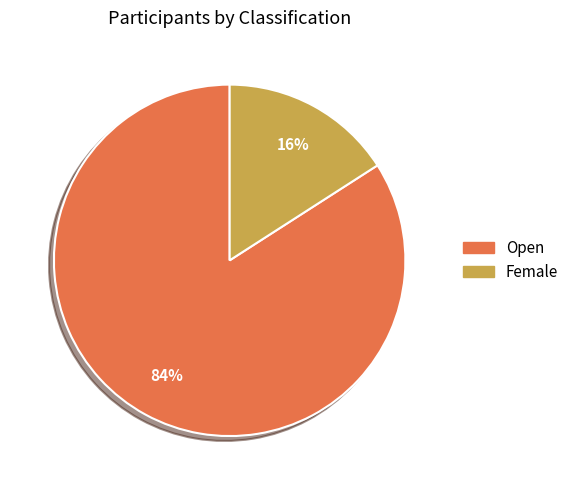

Between Open and Female, which is larger?

Open